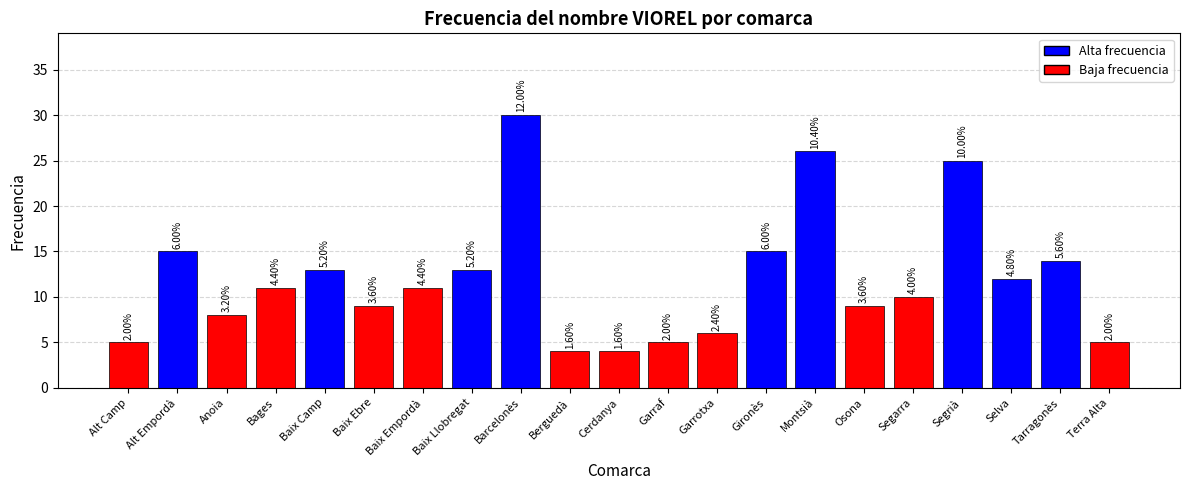

How many bars are there in total?

21